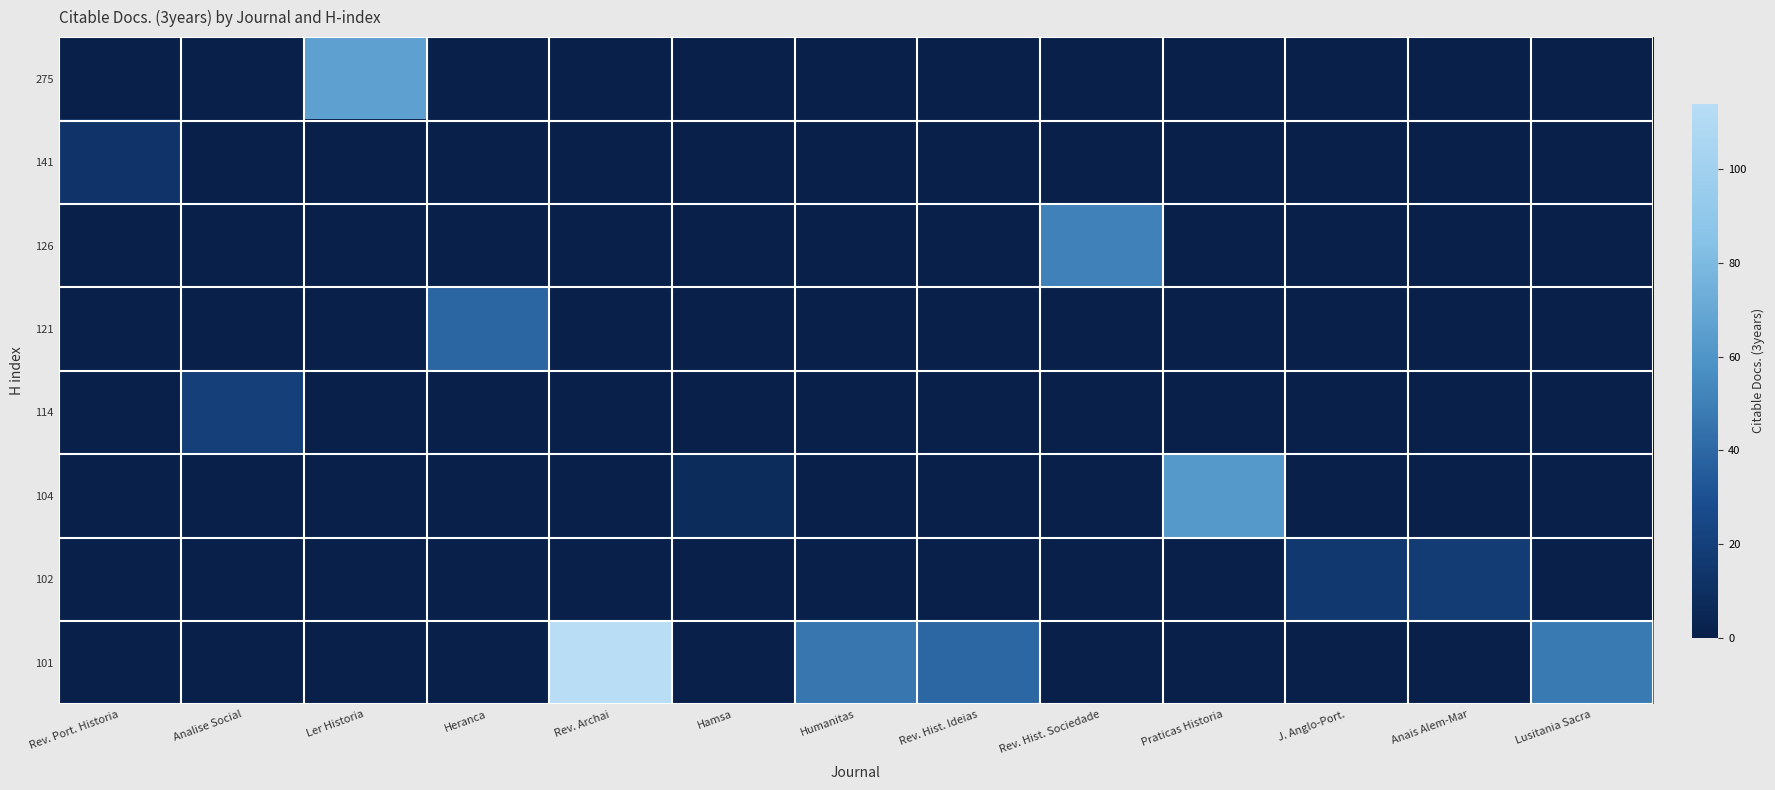

Count the number of categories in the chart.

13